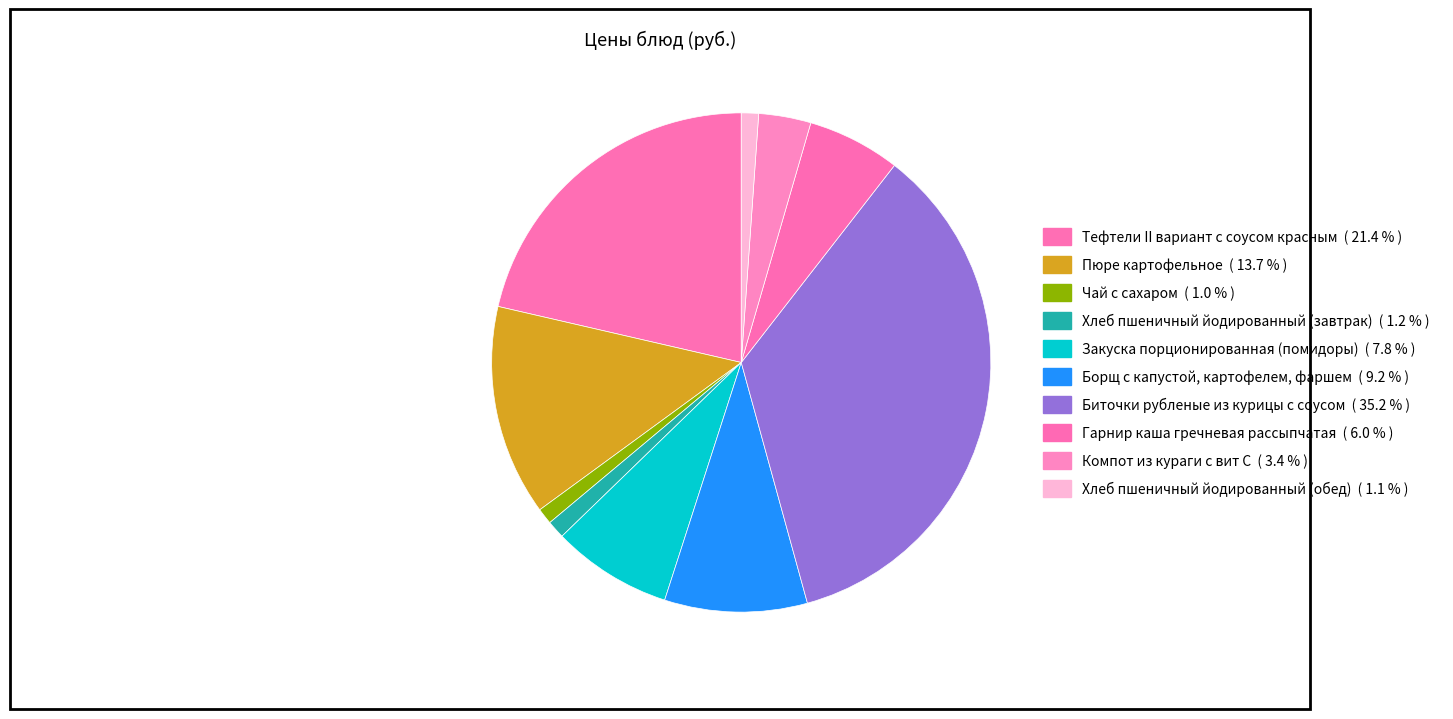

Which slice is the largest?

Биточки рубленые из курицы с соусом